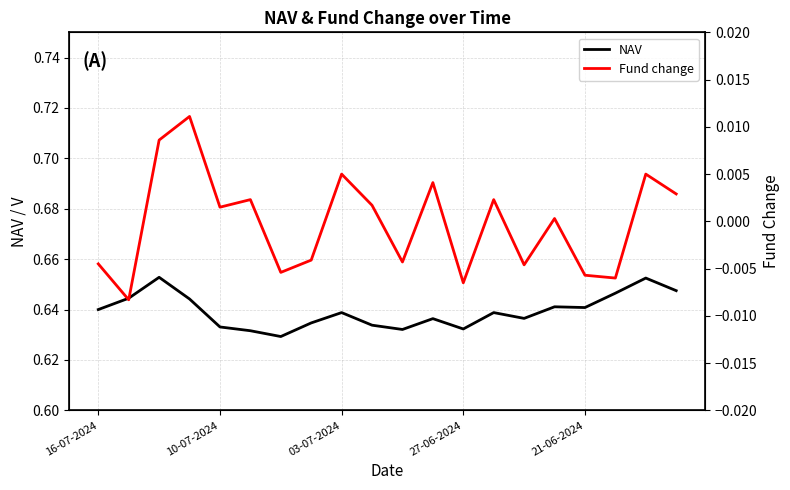

List the series in order of their overall mean, highest first.

NAV, Fund change